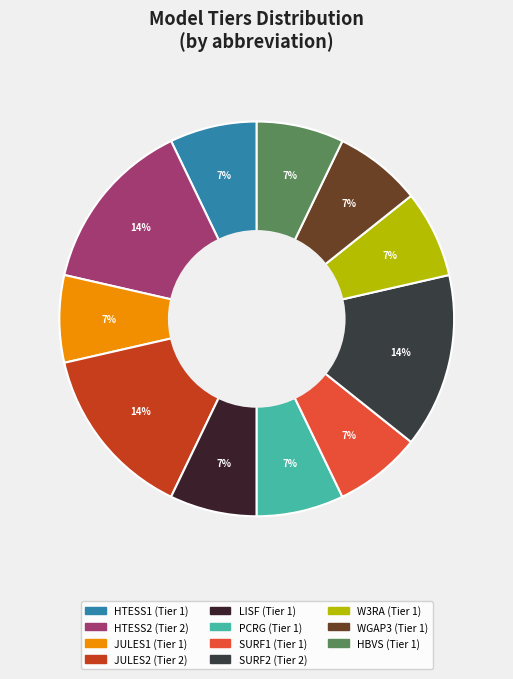

What is the largest slice in the pie chart?

HTESS2